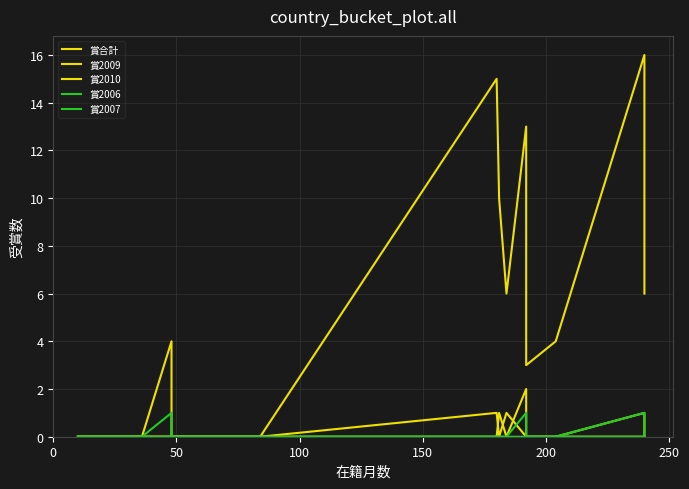

How many lines are shown in the chart?

5